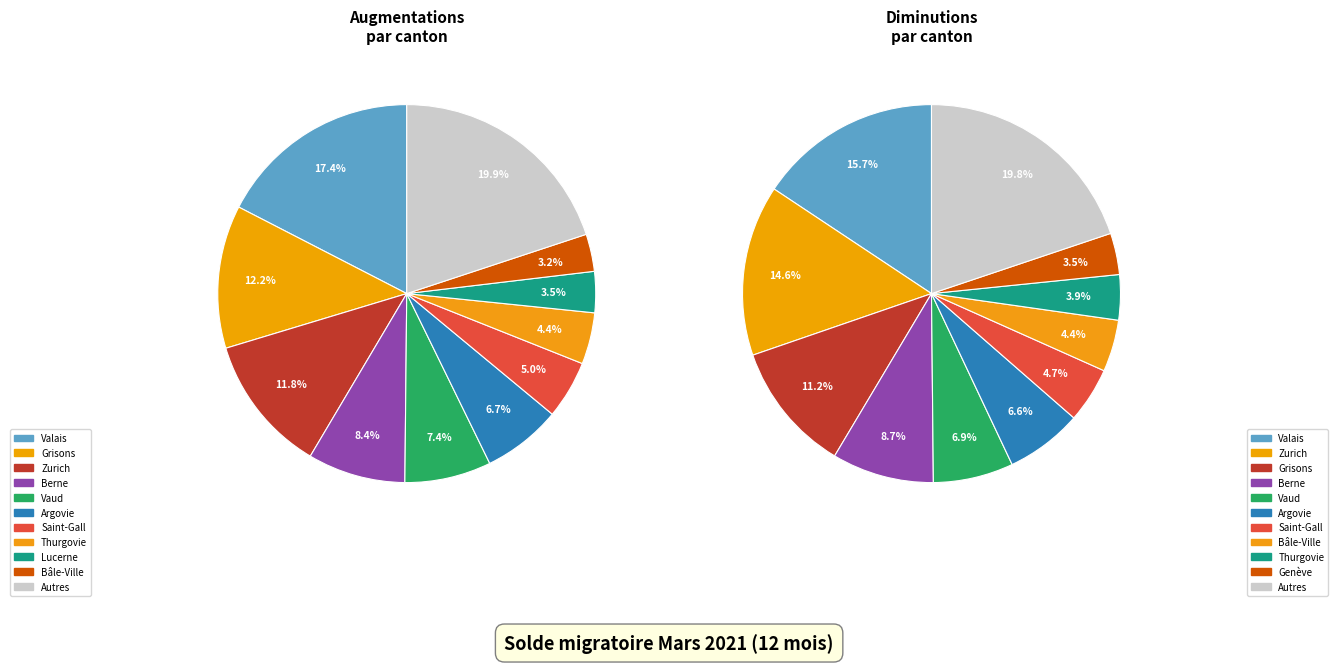

Does Appenzell Rh.-ext. represent more than half of the total?

No